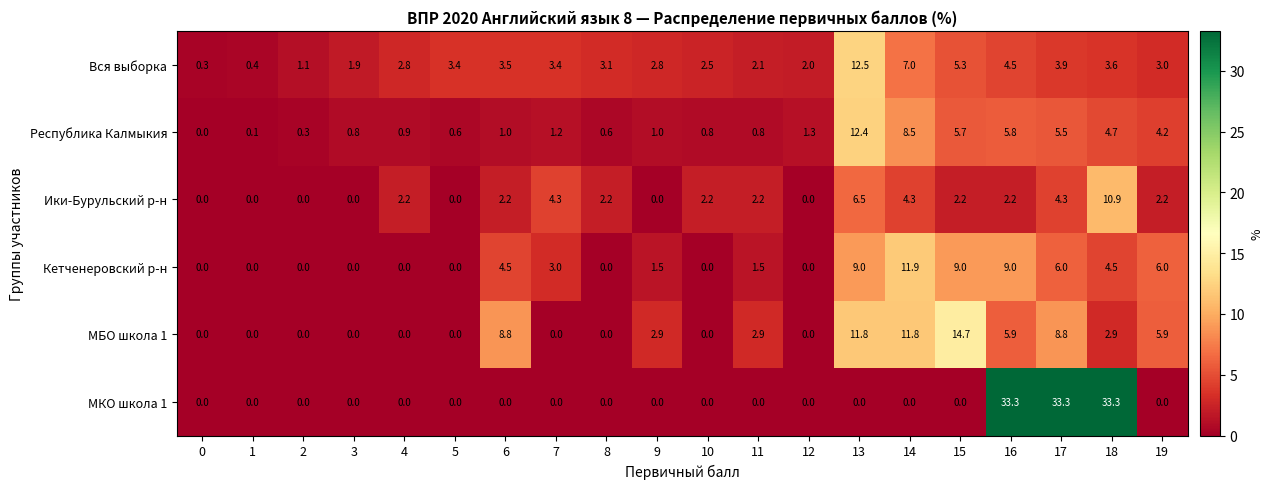

How many distinct data groups are displayed?

6